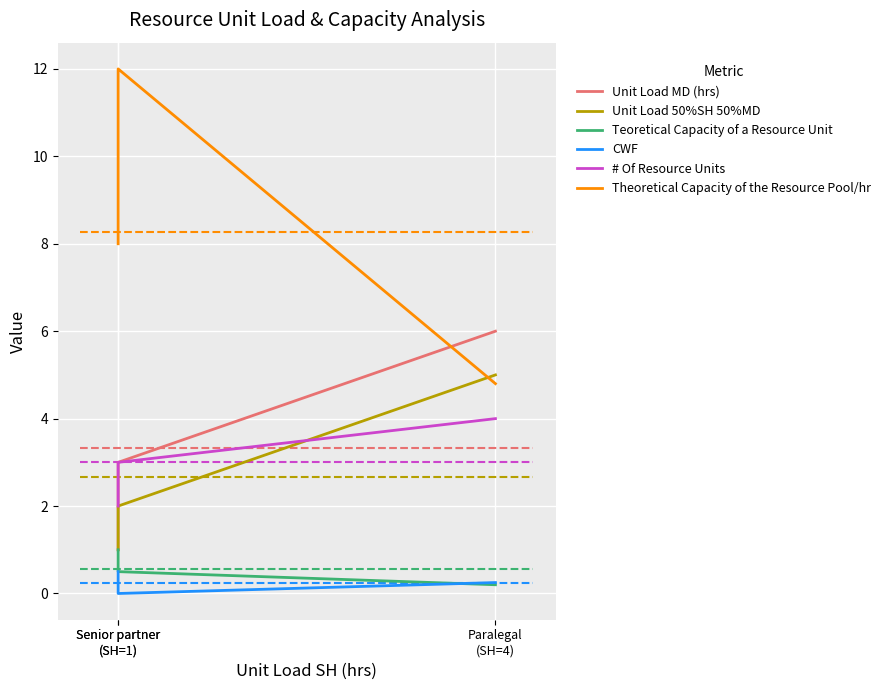

What is the difference between the second highest and minimum values in the Unit Load 50%SH 50%MD series?

1.0